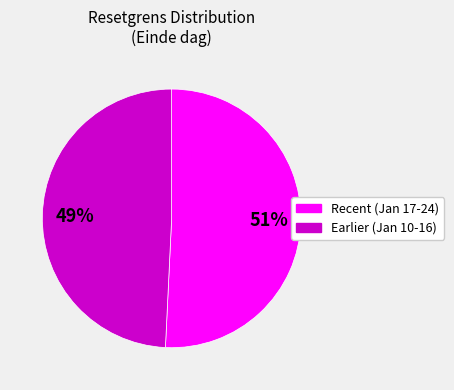

To the nearest percent, what is the difference between the largest and smallest slice percentages?

2%